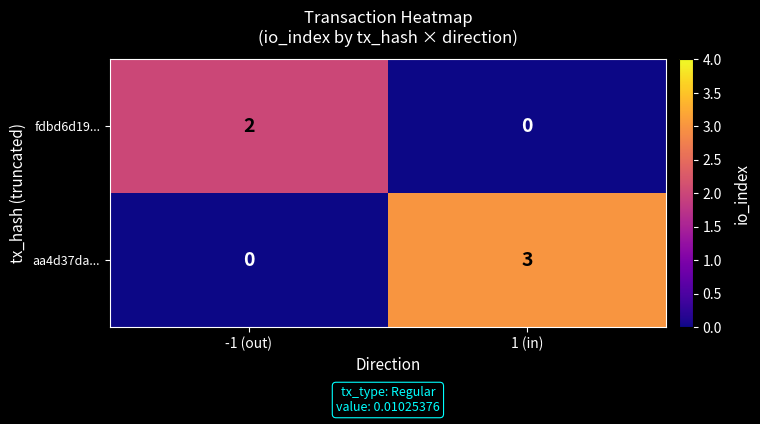

What is the difference between the maximum and minimum values in the aa4d37da... series?

3